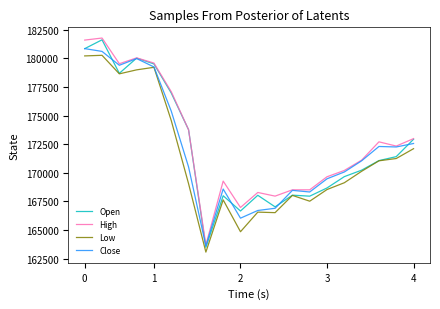

What is the highest value of the Low series?

180261